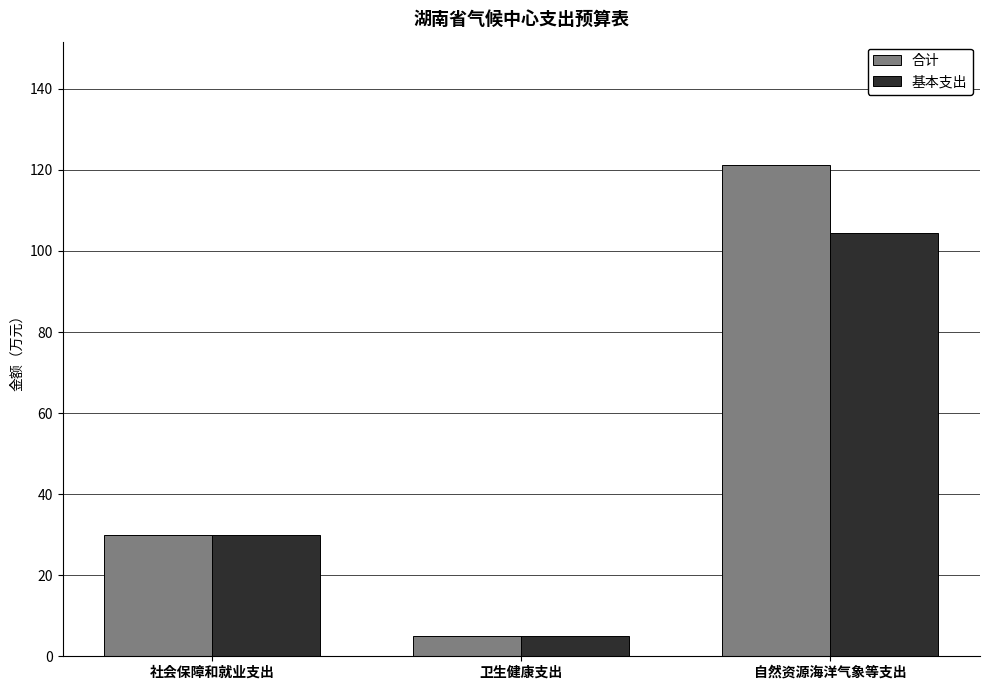

True or false: 合计 has a value of 30.0 at 社会保障和就业支出.

True